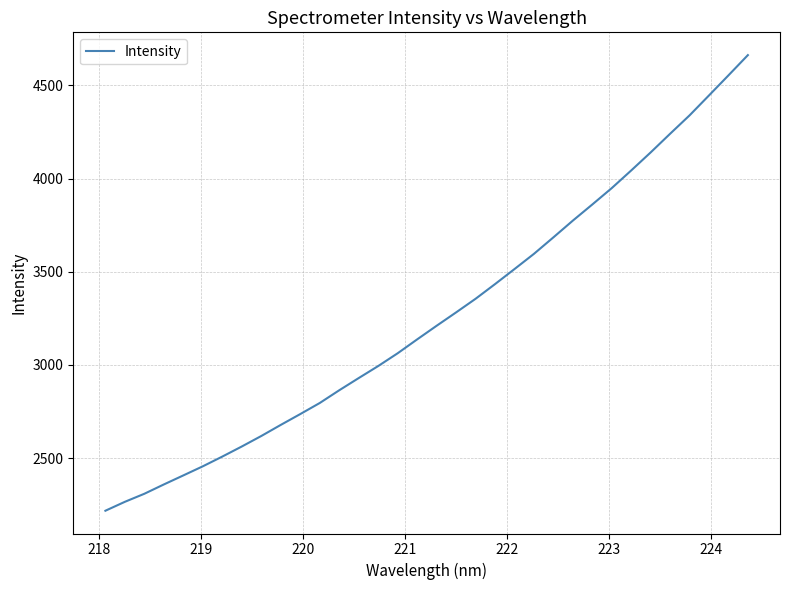

How many lines are shown in the chart?

1